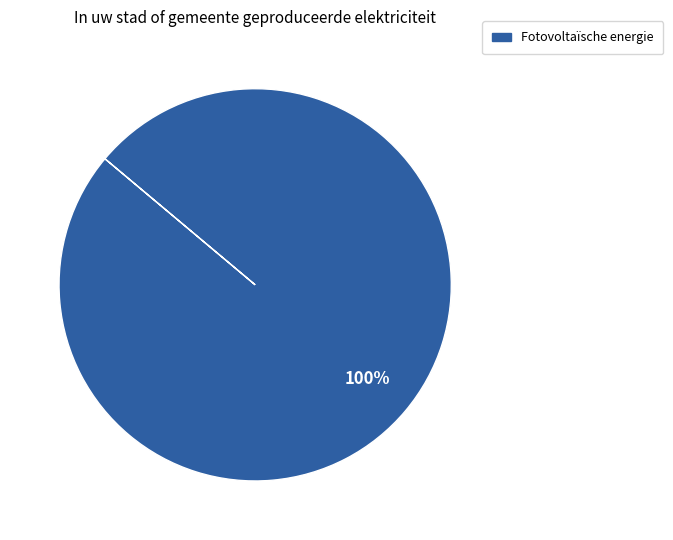

Is there a majority slice in this chart?

Yes